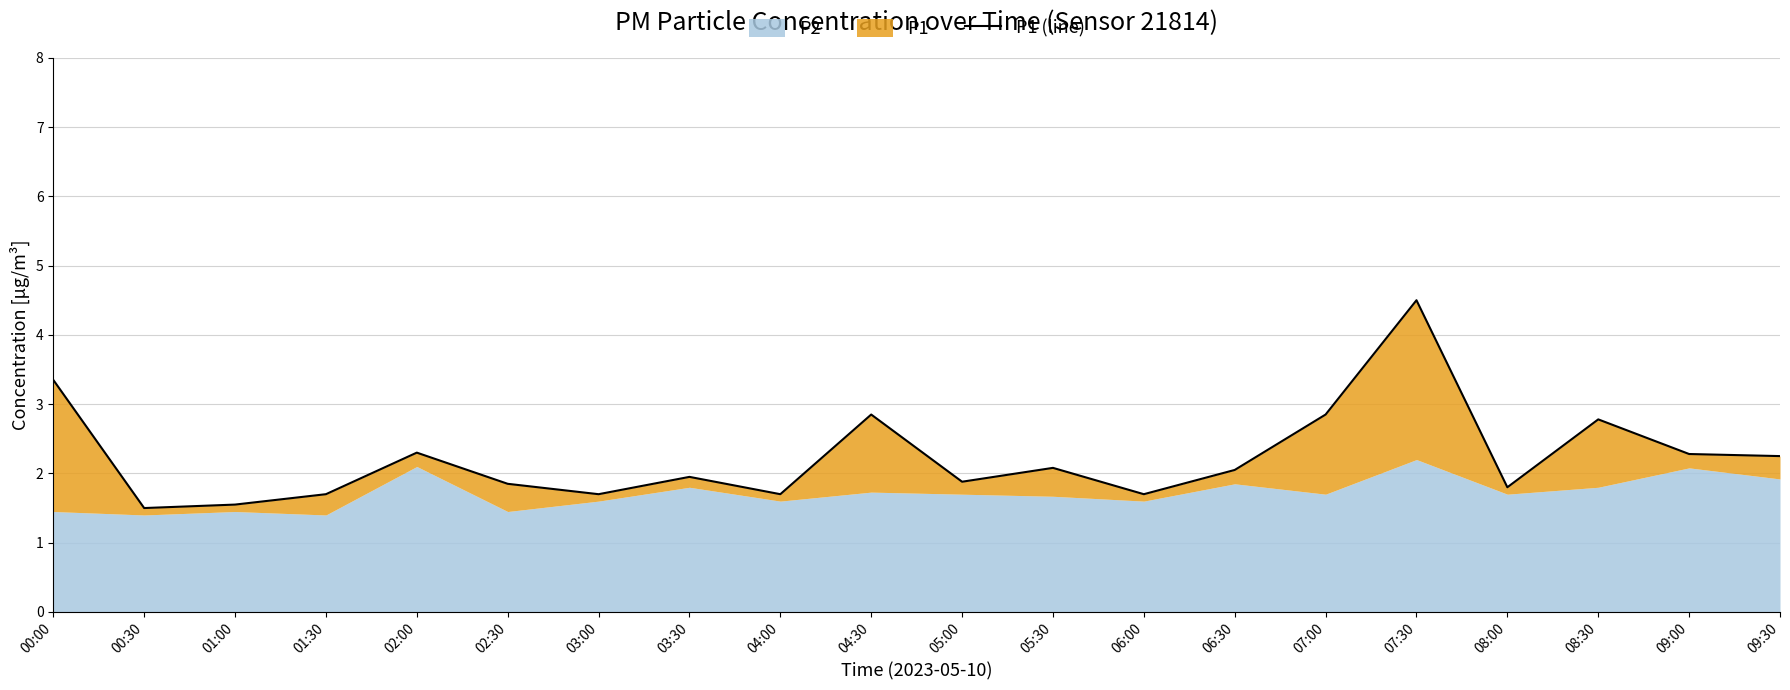

The value at 05:00 is 1.9. True or false?

True